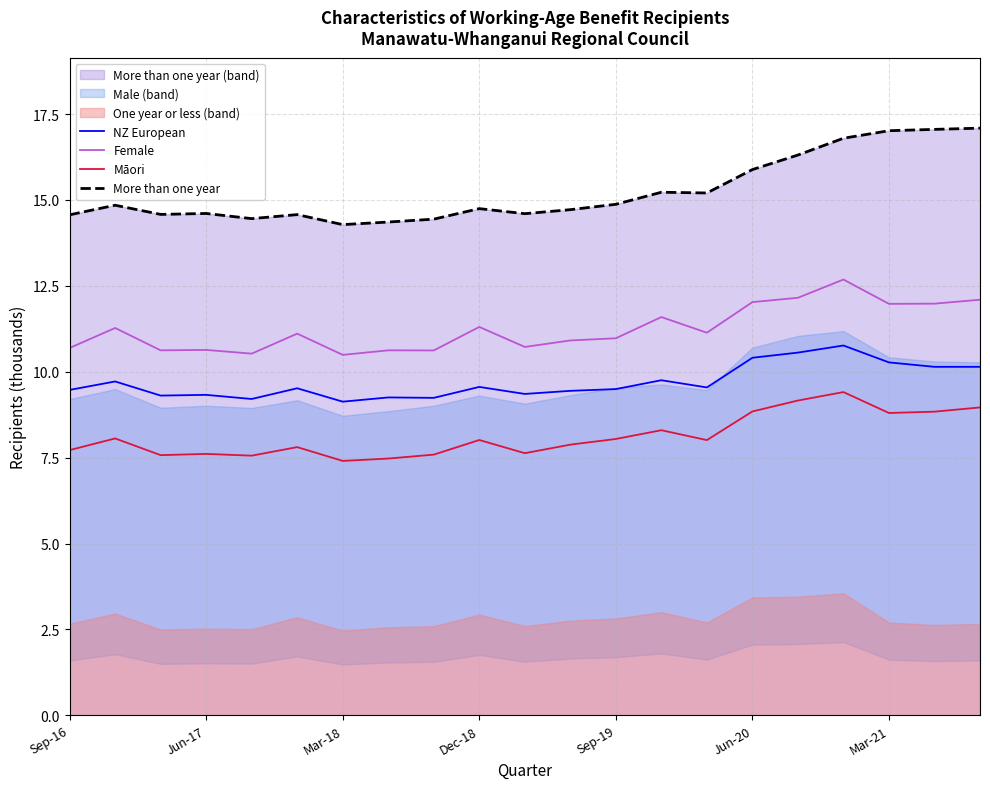

True or false: Female and Māori cross at least once.

False